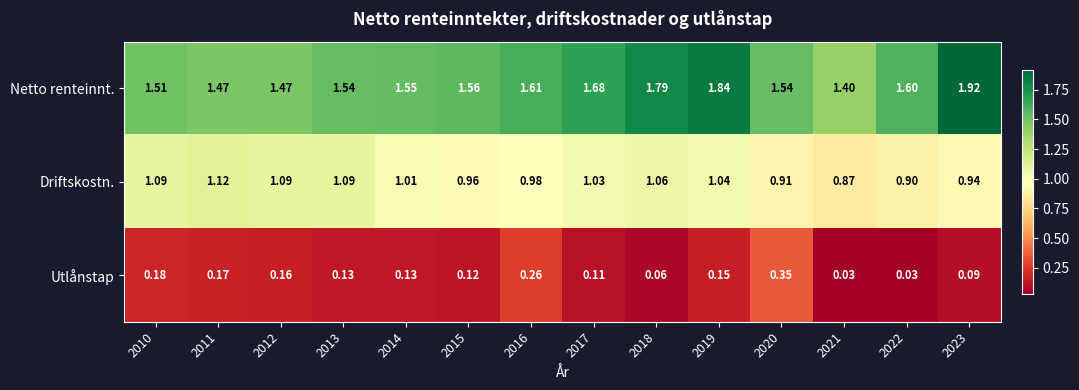

Which series has the largest range (max minus min)?

Netto renteinnt.